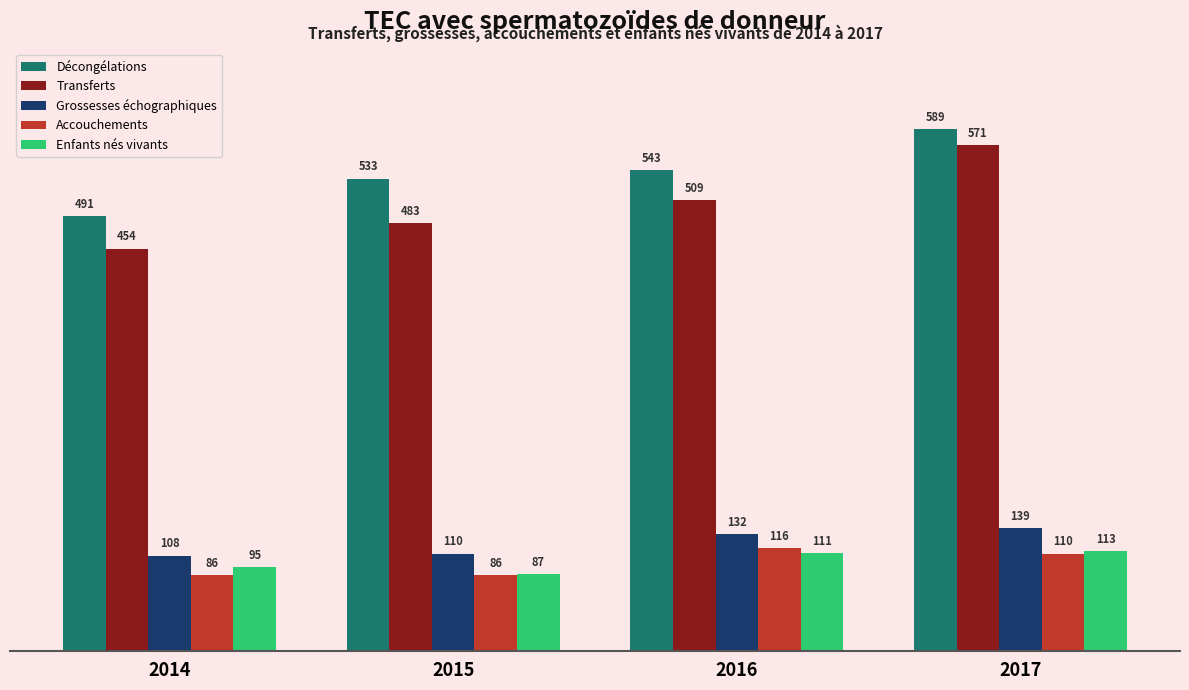

Which series changed the most between 2016 and 2017?

Transferts